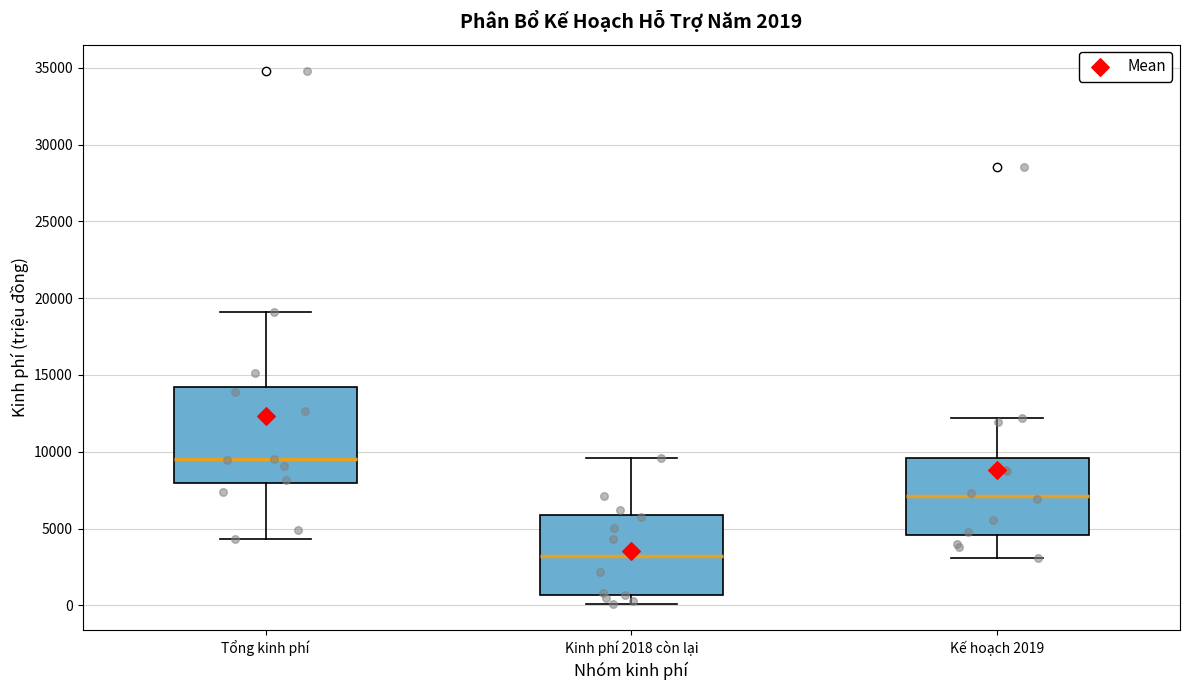

Reading left to right, read every box against the y-axis: the position of its median line, the range the box covers, and the ends of its whiskers. The values are not printed on the chart, so give them approximately, as read against the axis.

Tổng kinh phí: median 9500, box 8000 to 14000, whiskers 4500 to 19000
Kinh phí 2018 còn lại: median 3000, box 500 to 6000, whiskers 0 to 9500
Kế hoạch 2019: median 7000, box 4500 to 9500, whiskers 3000 to 12000